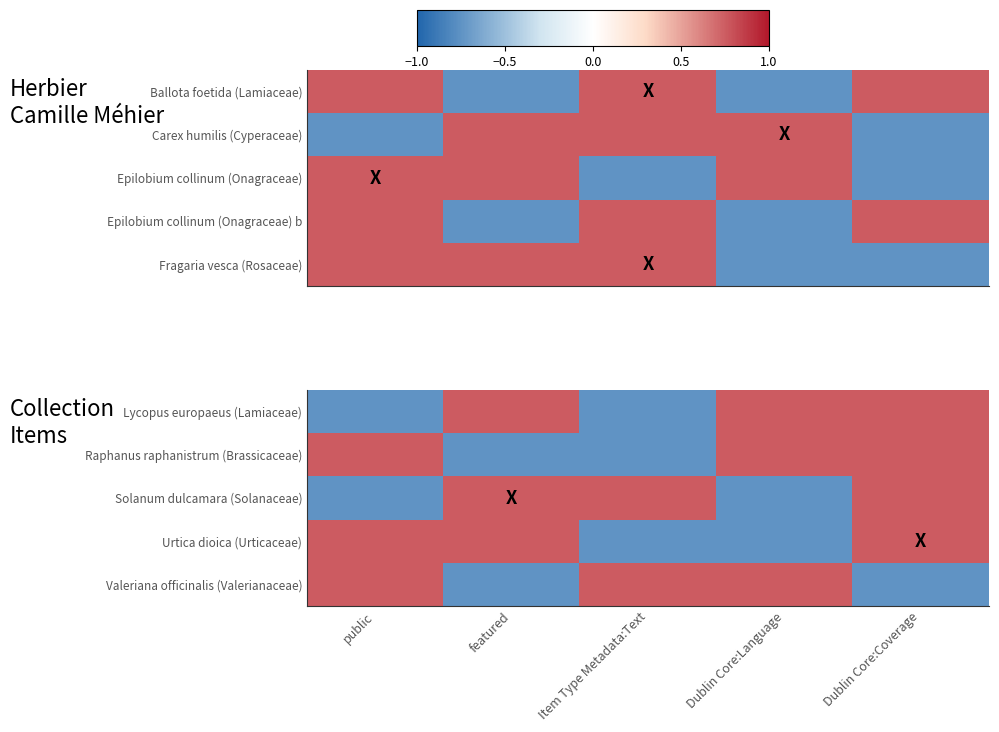

Which series has the largest range (max minus min)?

Lycopus europaeus (Lamiaceae)